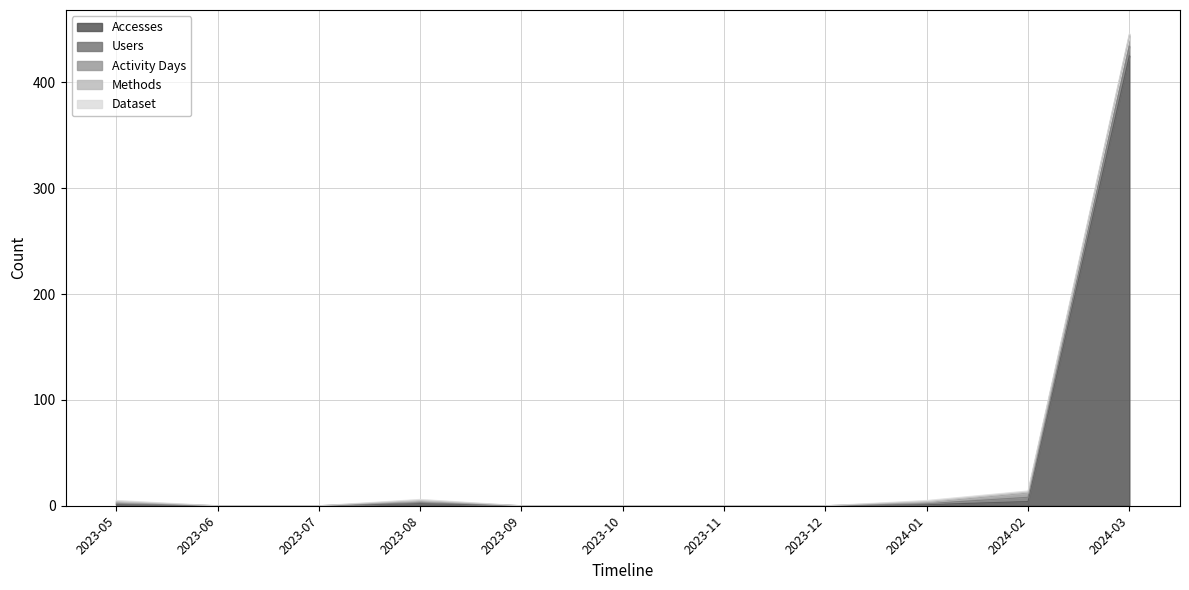

Between 2023-09 and 2023-11, which series saw the biggest shift?

Accesses